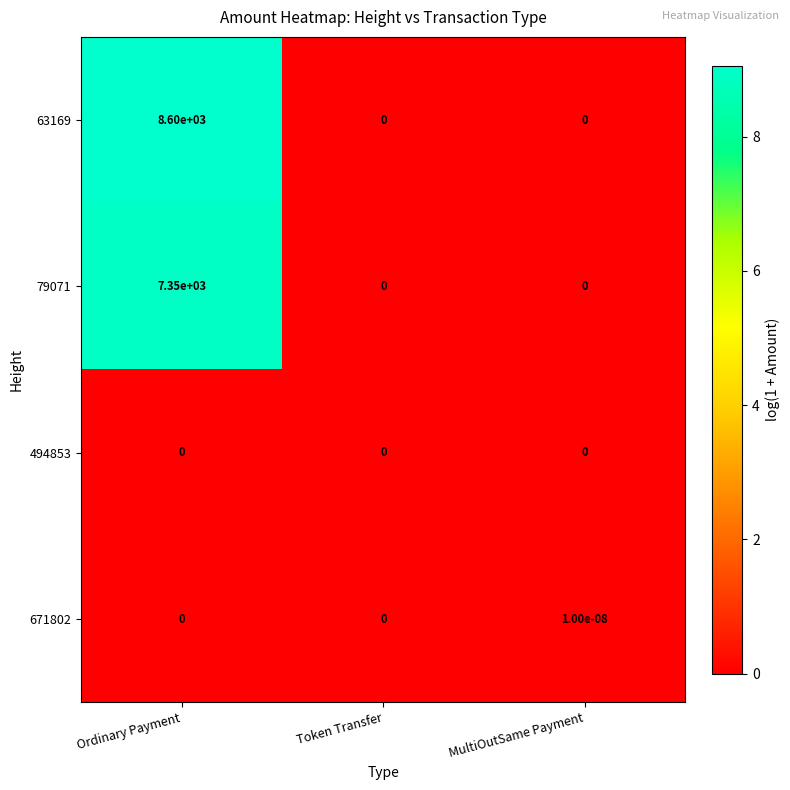

The 79071 series shows 0.0 at MultiOutSame Payment. True or false?

True